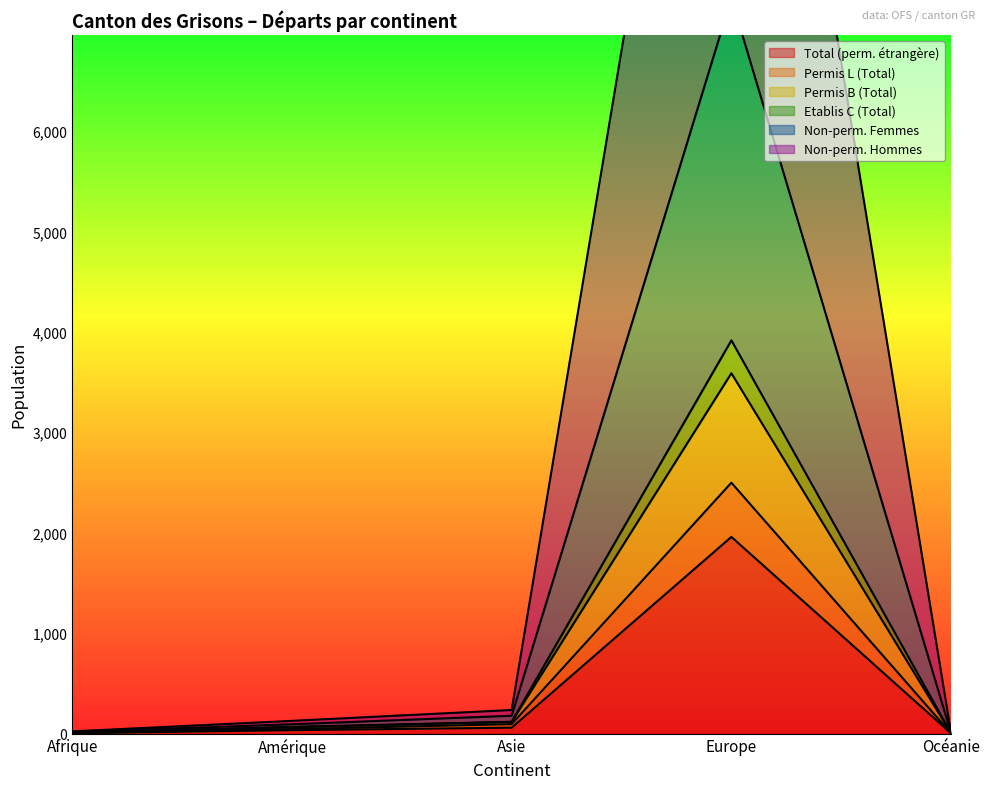

Is the value of Non-perm. Hommes at Amérique greater than the value of Permis L (Total) at Europe?

No